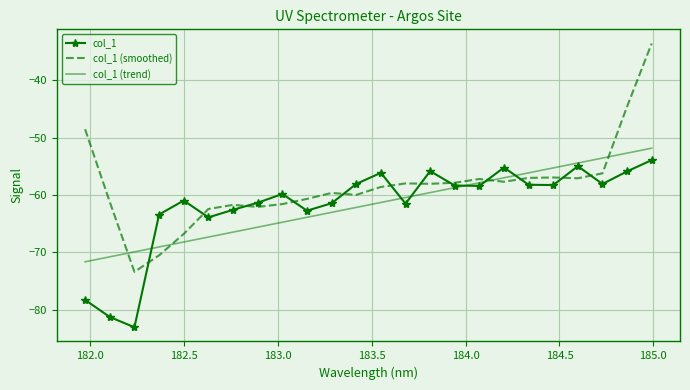

Which series has the largest total across all categories?

col_1 (smoothed)